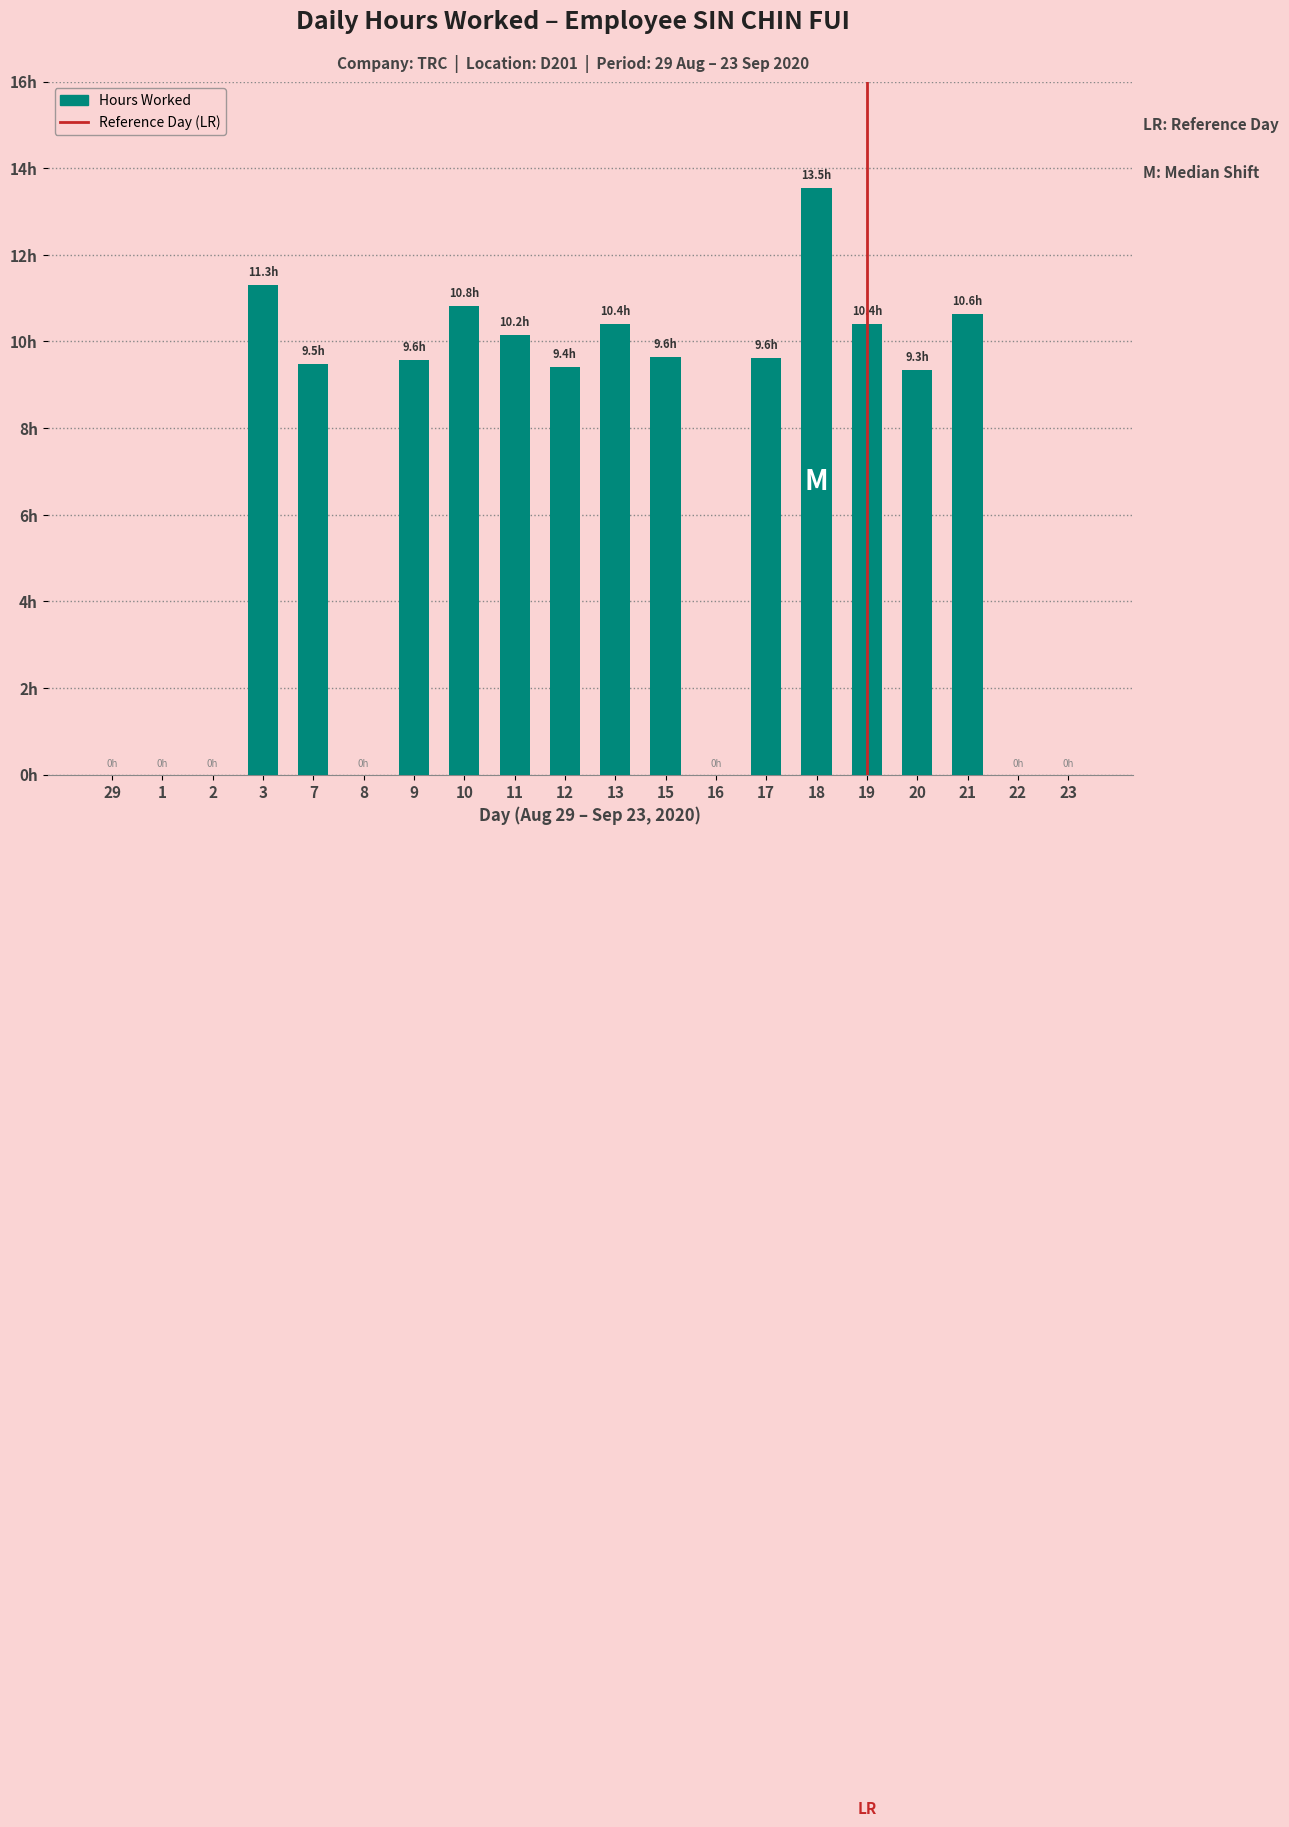

How many values exceed 9?

13